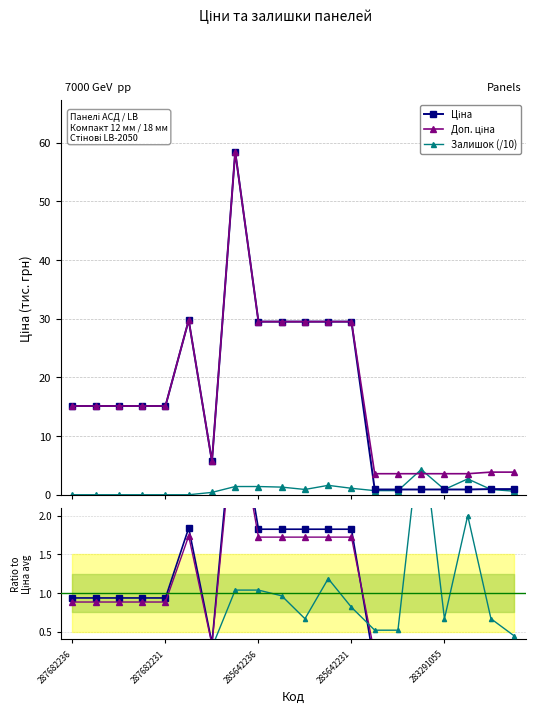

What position from the right is 287682236?

20